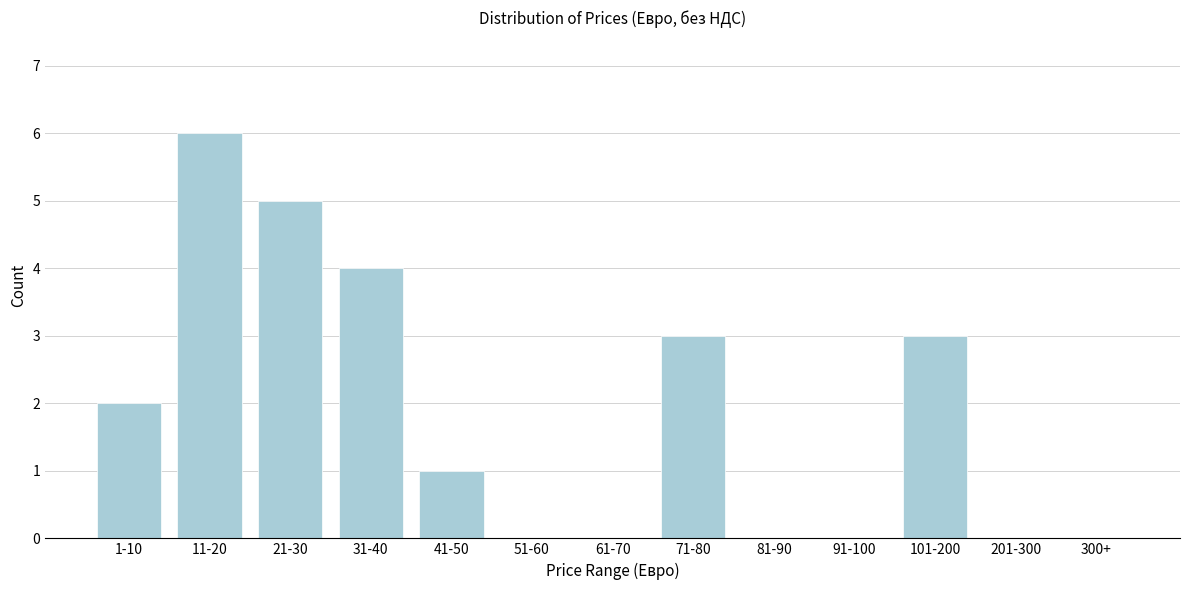

Reading right to left, extract all data points from this chart.

300+=0	201-300=0	101-200=3	91-100=0	81-90=0	71-80=3	61-70=0	51-60=0	41-50=1	31-40=4	21-30=5	11-20=6	1-10=2